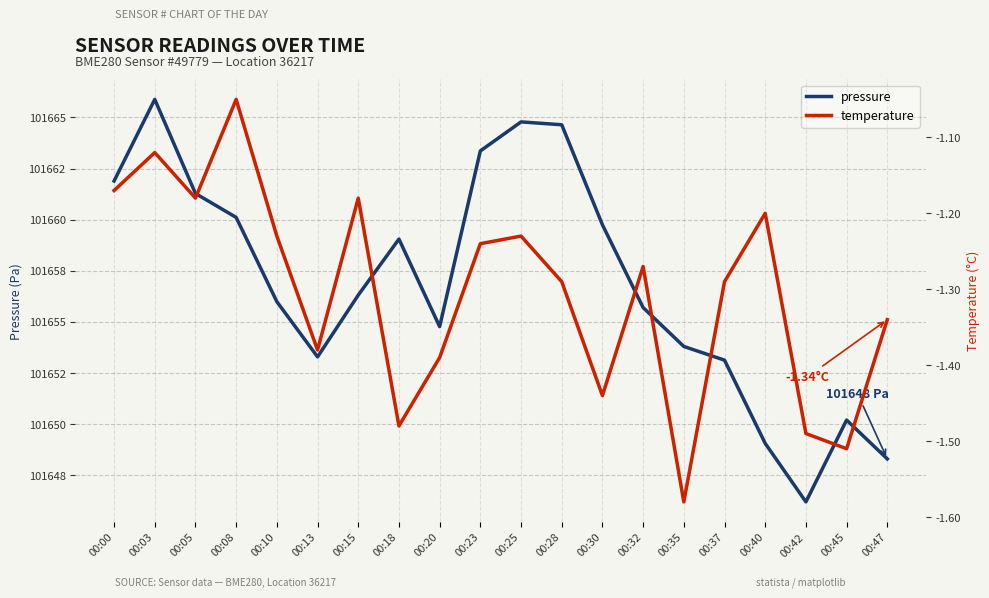

Is the value of temperature at 00:45 greater than the value of pressure at 00:47?

No